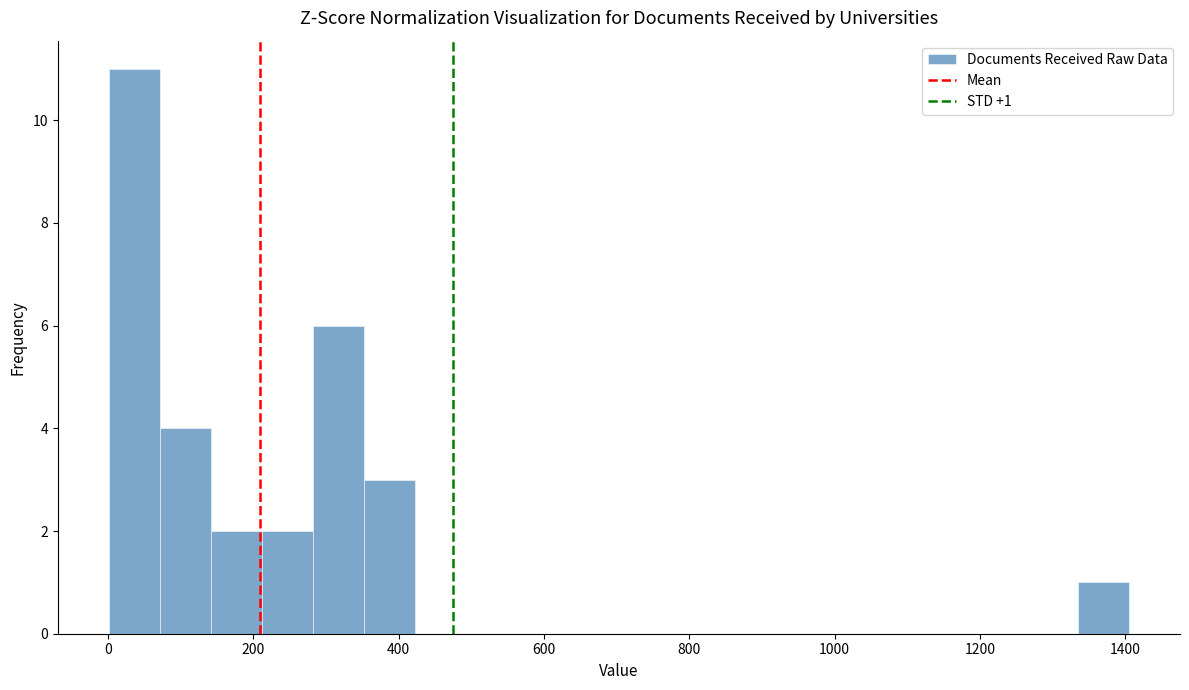

Read against the x-axis, roughly where is the centre of the tallest bar?

40